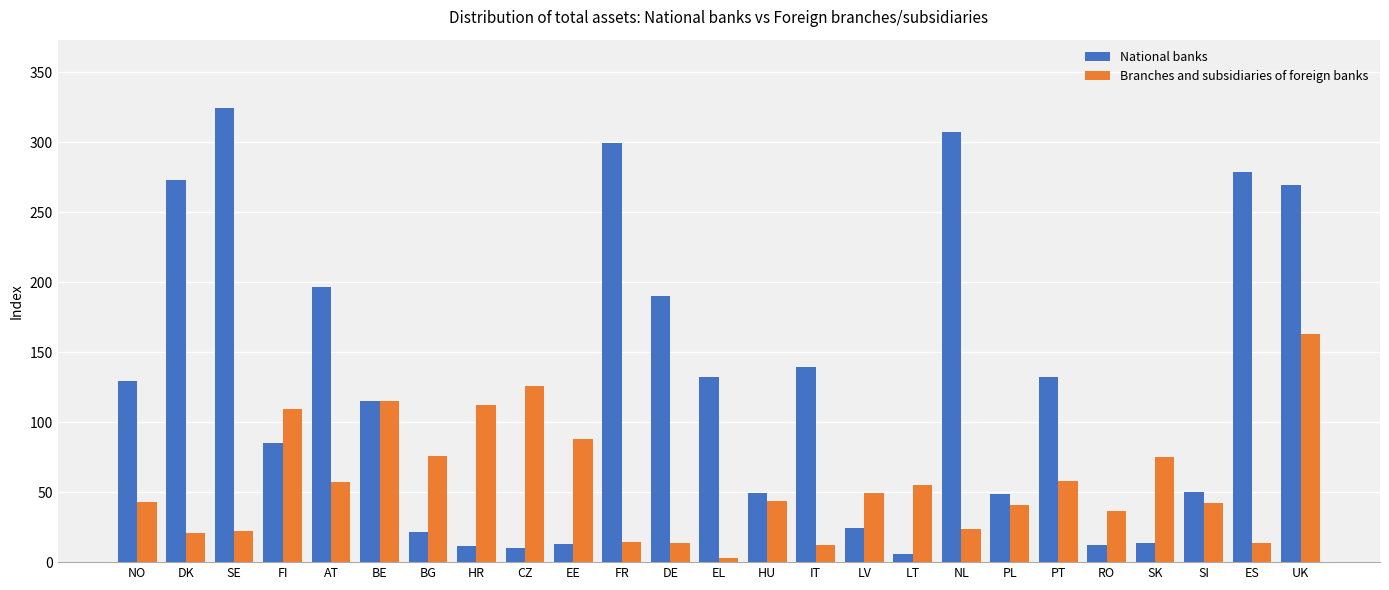

Which series has the widest spread of values?

National banks